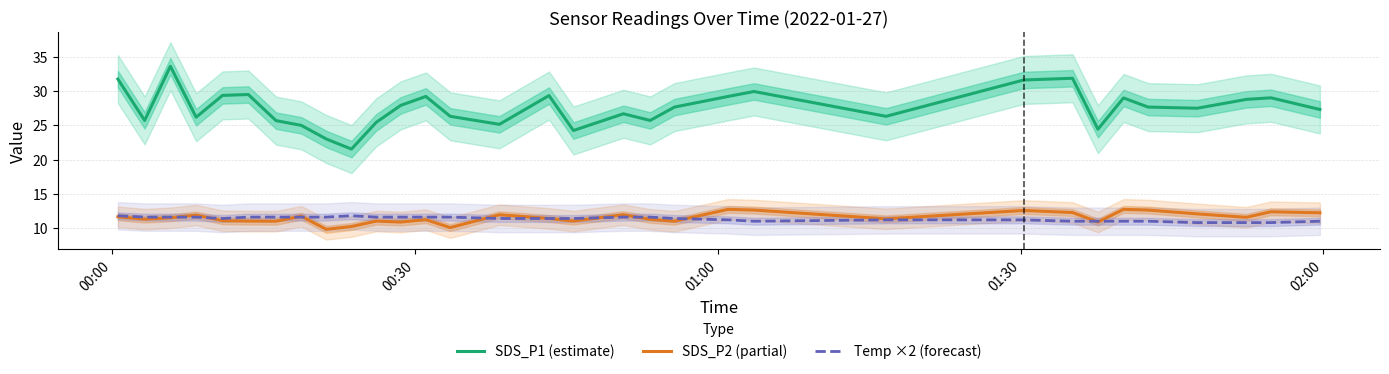

True or false: SDS_P2 (partial) and SDS_P1 (estimate) cross at least once.

False